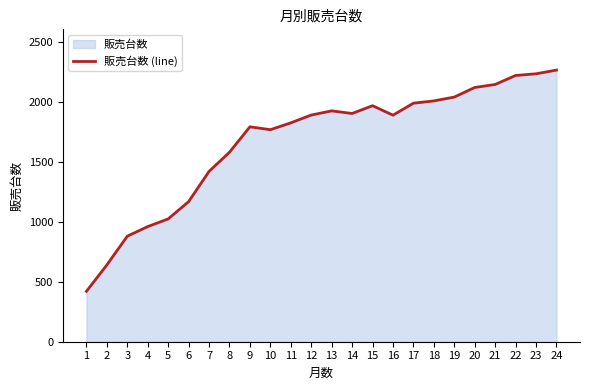

Which has a higher value, 6 or 22?

22